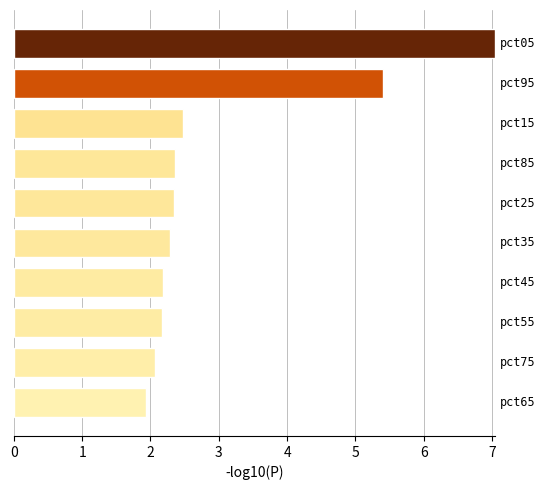

What is the minimum value shown in the chart?

1.9